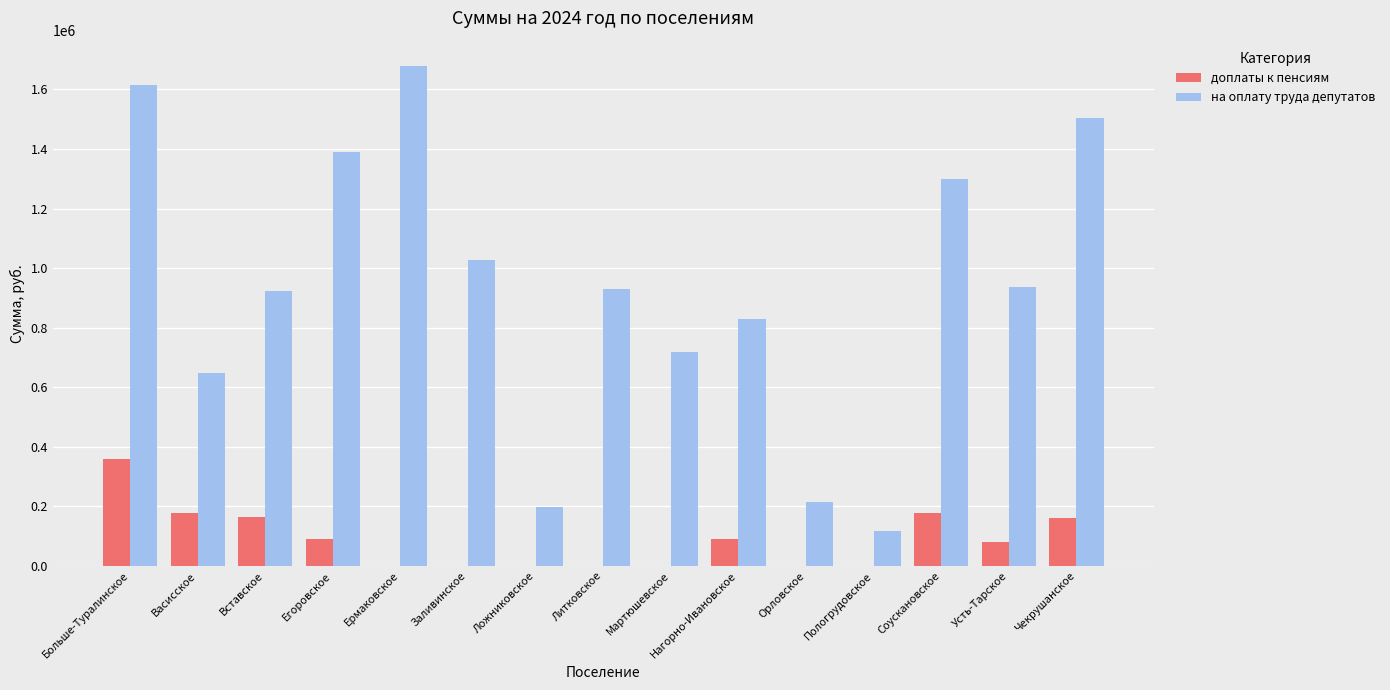

The доплаты к пенсиям series shows 114316.5 at Литковское. True or false?

False